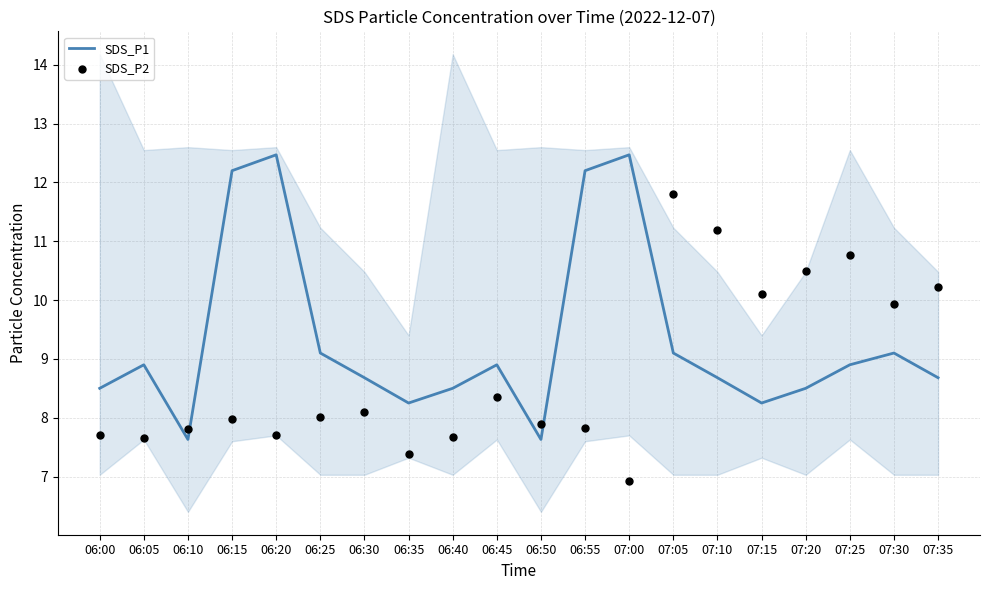

At how many categories does at least one series exceed 11?

6